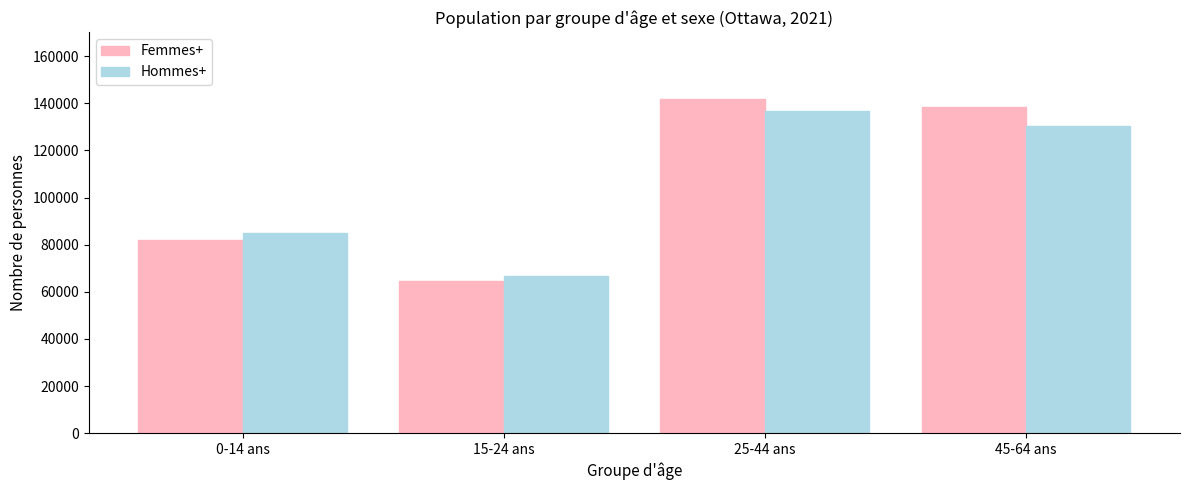

Which series has the largest total across all categories?

Femmes+